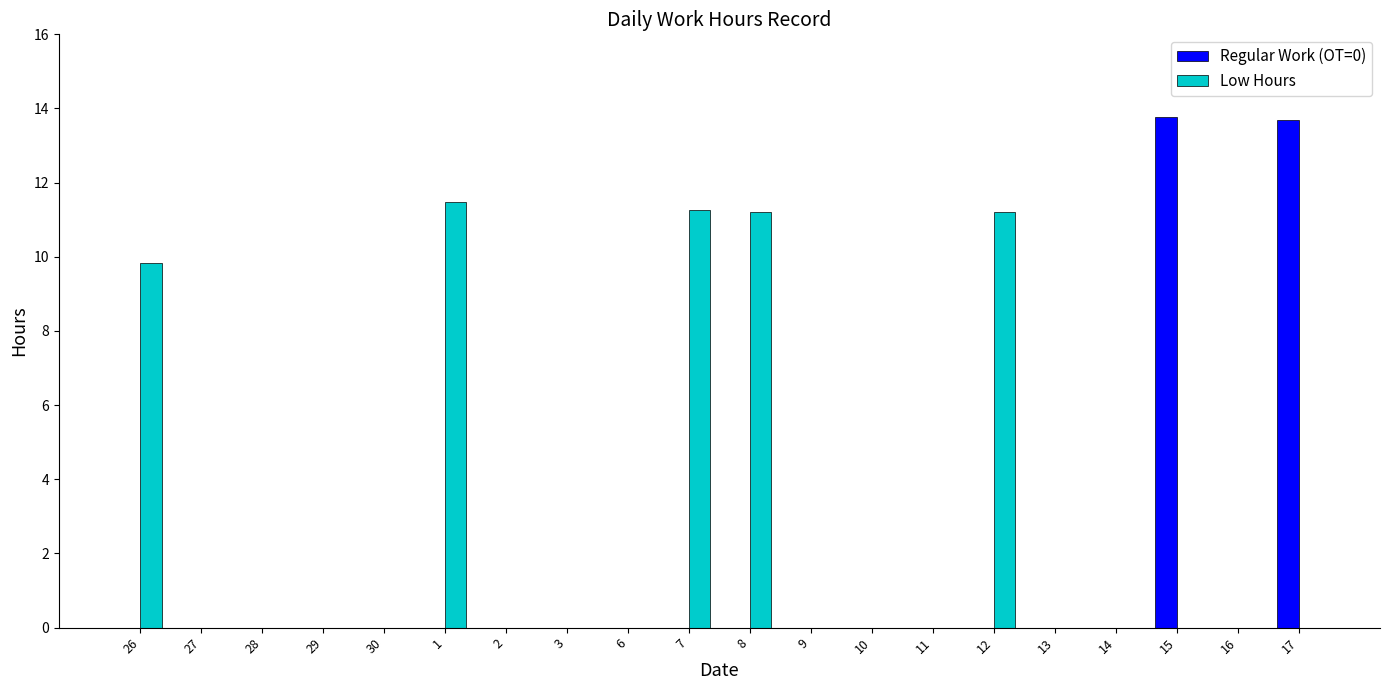

True or false: Regular Work (OT=0) has a value of 0.0 at 9.

True